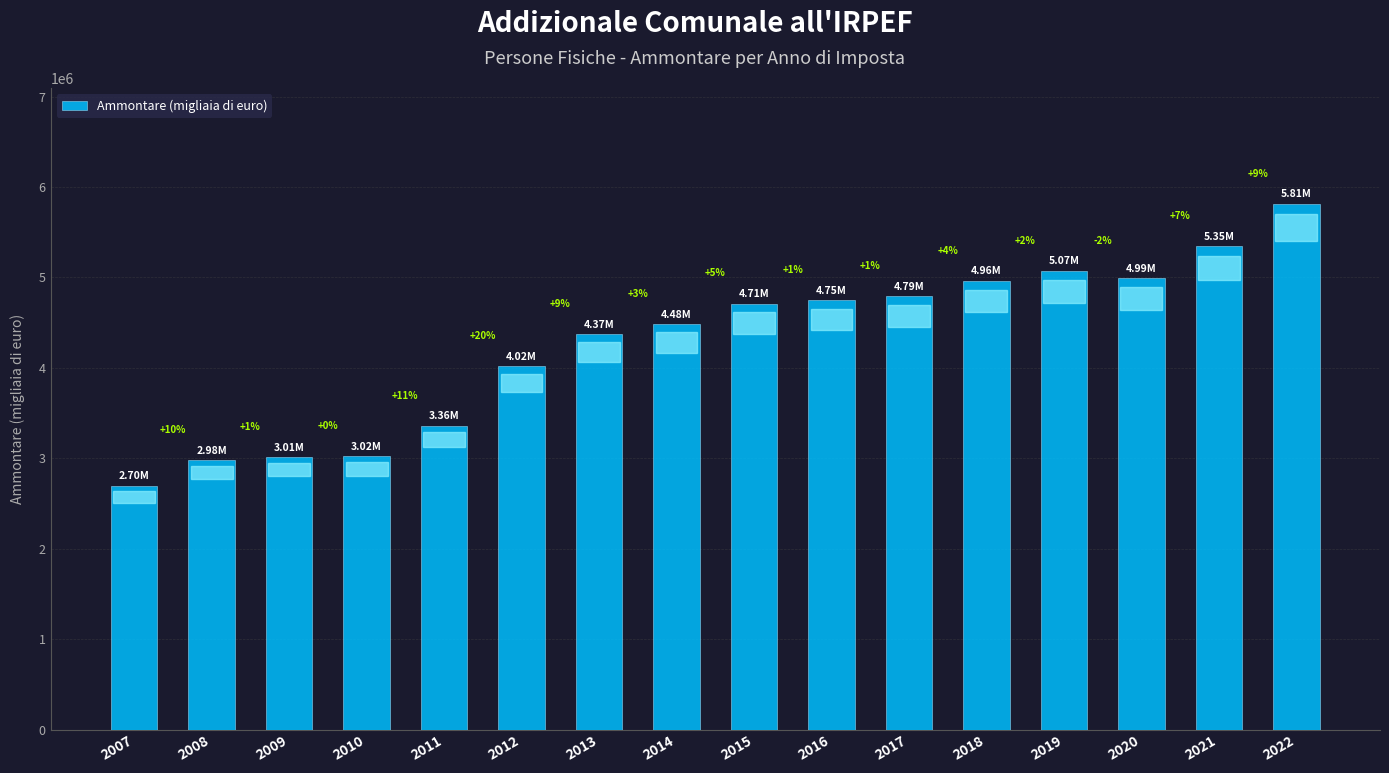

True or false: the data shows 1759483.4 at 2011.

False